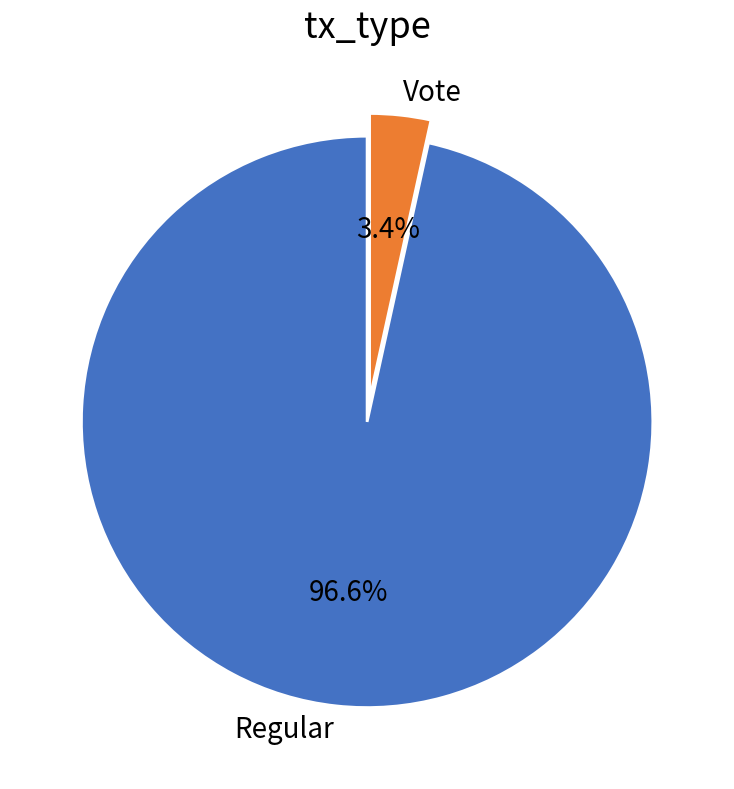

Which category accounts for the majority?

Regular